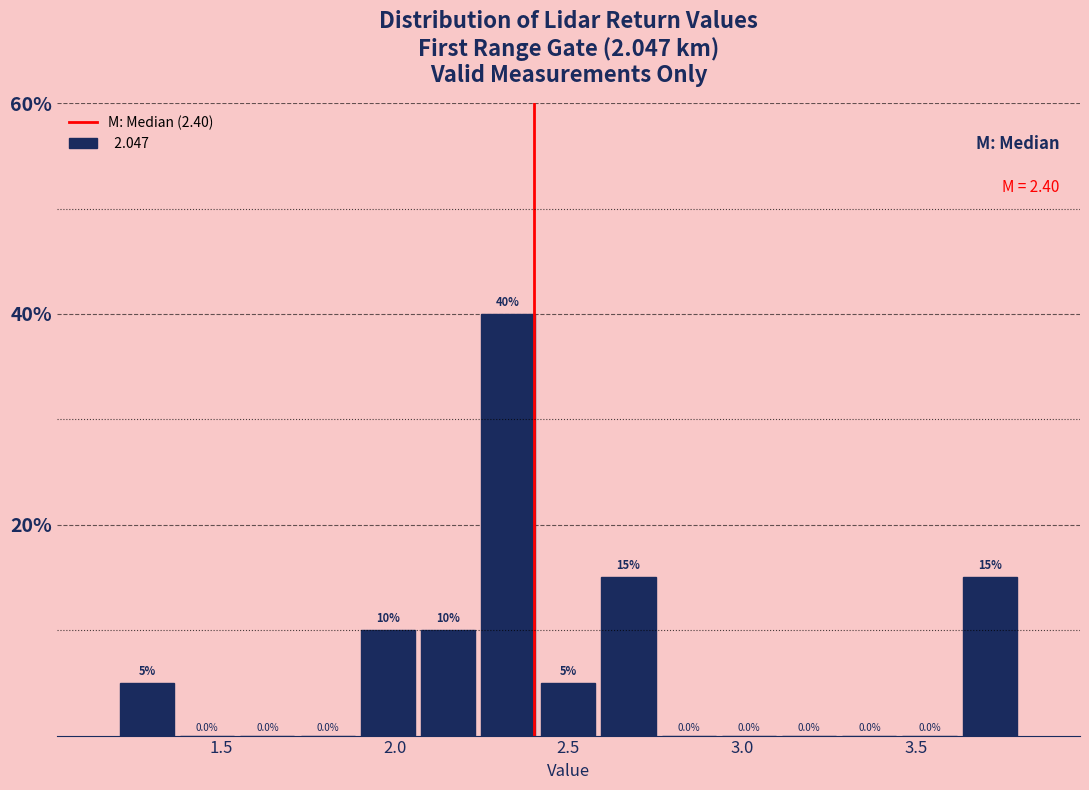

Read against the x-axis, roughly where is the centre of the tallest bar?

2.35